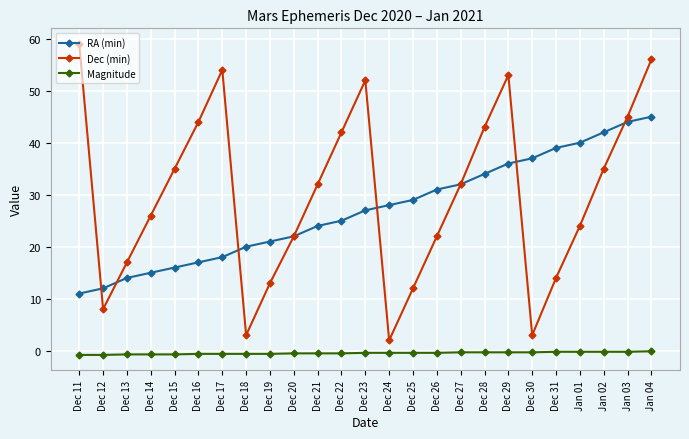

What is the smallest value displayed?

-0.8